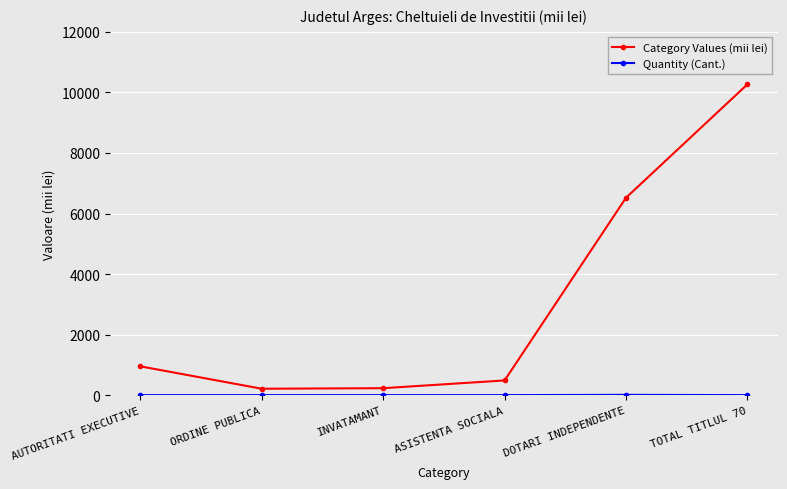

What is the label of the 3rd point from the right?

ASISTENTA SOCIALA